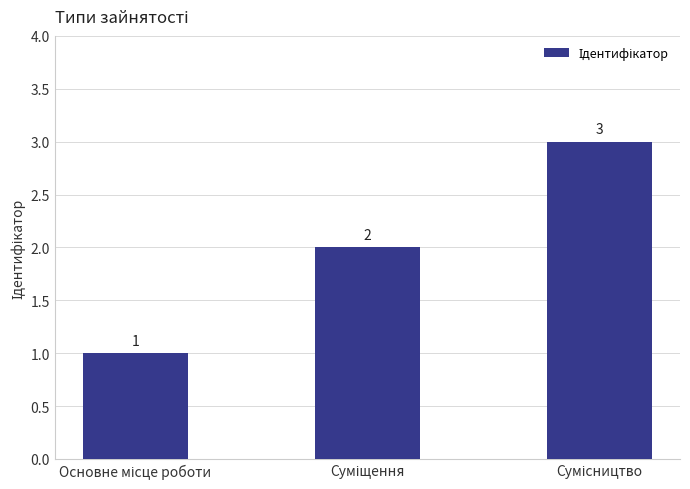

Count the number of data series in this chart.

1